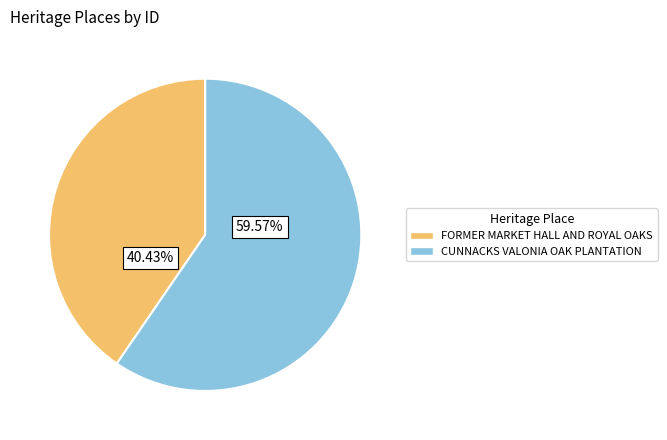

Which slice is the smallest?

FORMER MARKET HALL AND ROYAL OAKS